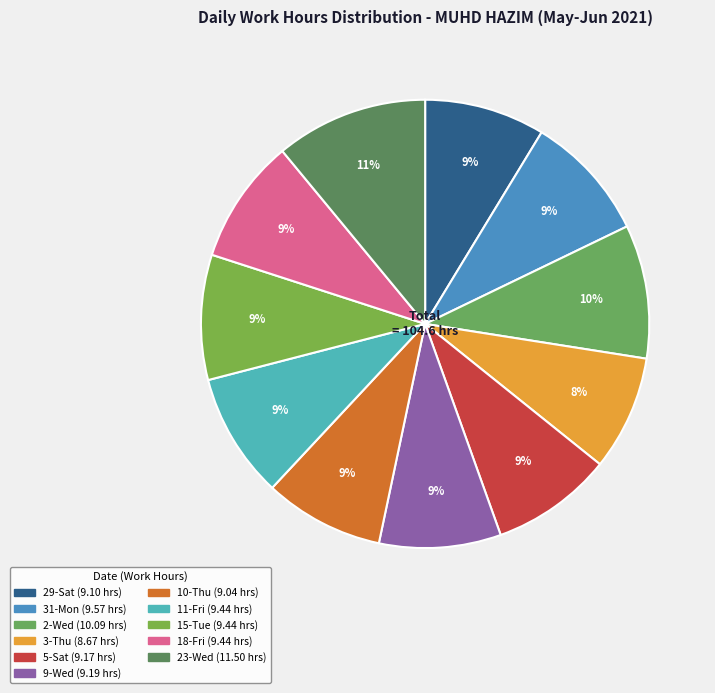

To the nearest percent, what portion does 10-Thu represent?

9%